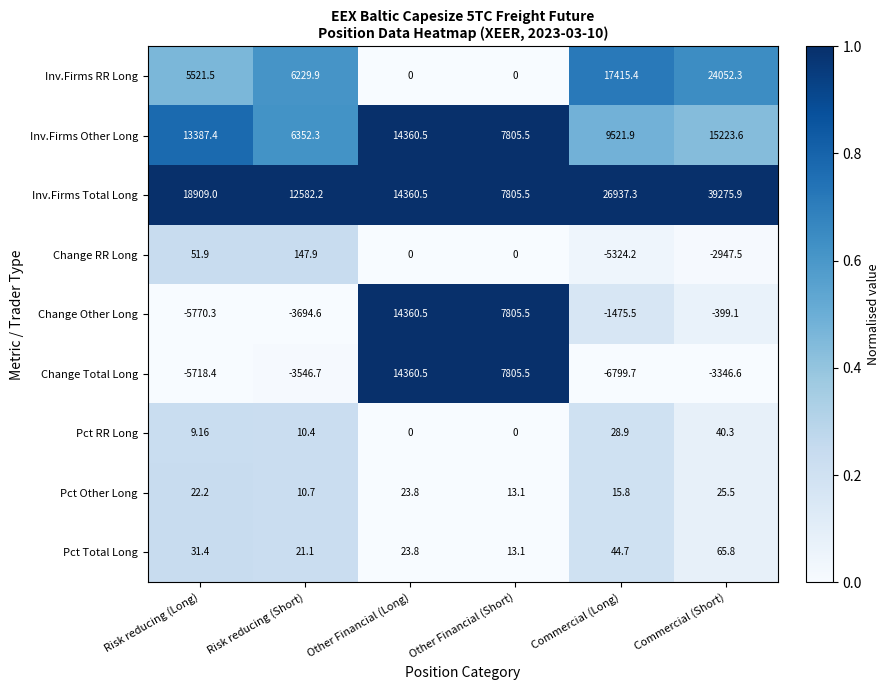

What is the spread (max minus min) of values at Risk reducing (Short)?

16276.8